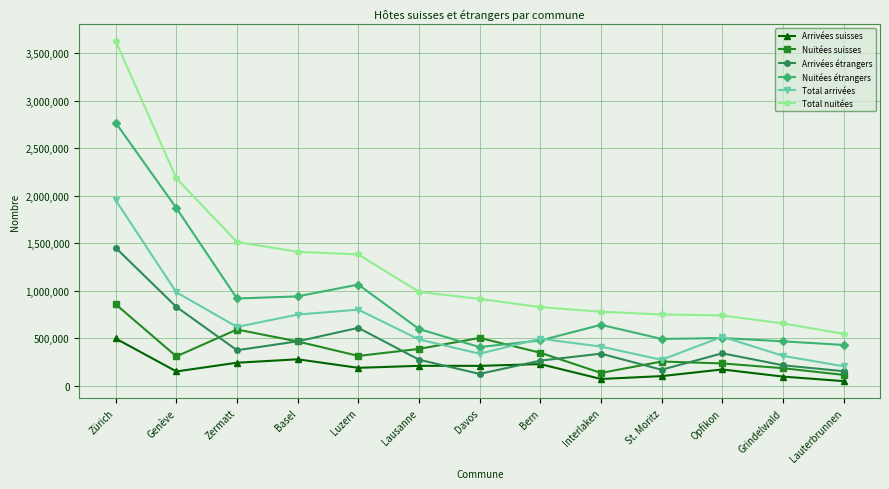

Is it true that Nuitées étrangers equals 1066354 at Luzern?

True